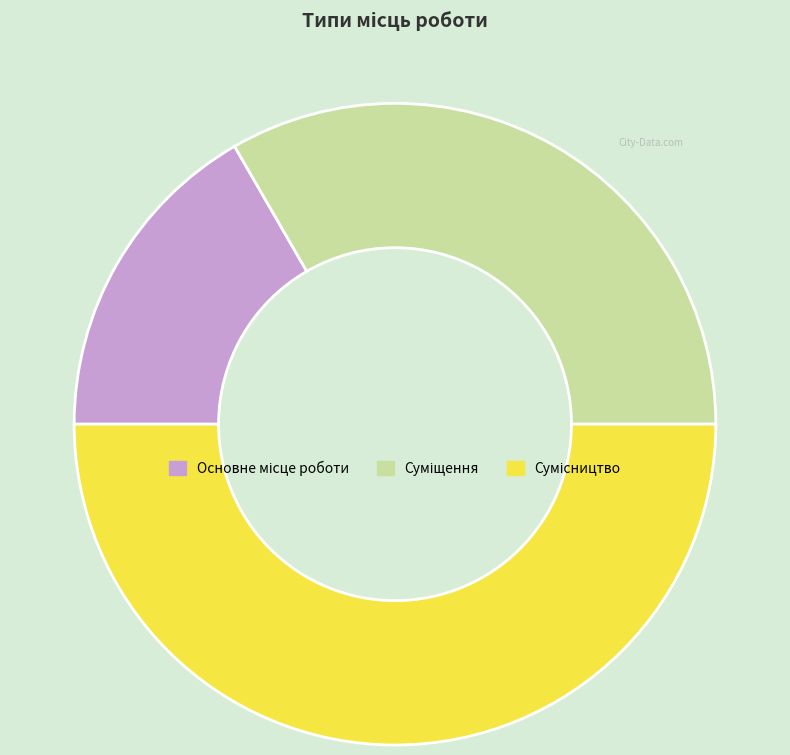

What is the largest slice in the pie chart?

Сумісництво